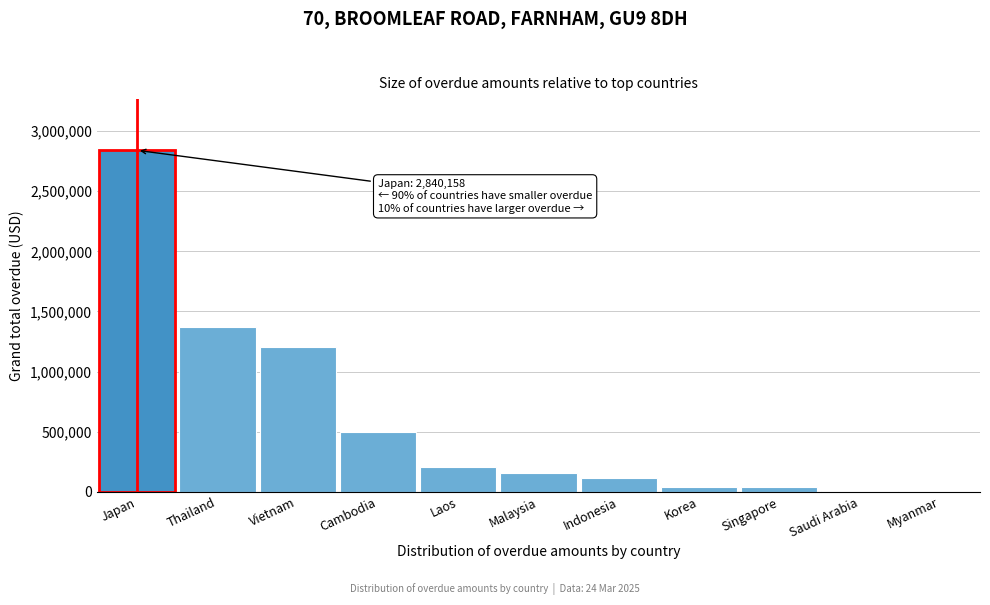

The value at Thailand is 2167623.8. True or false?

False